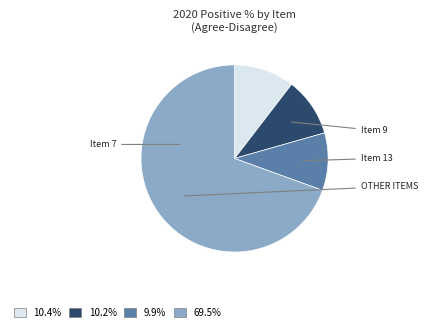

Is there any slice that represents more than half of the pie?

Yes